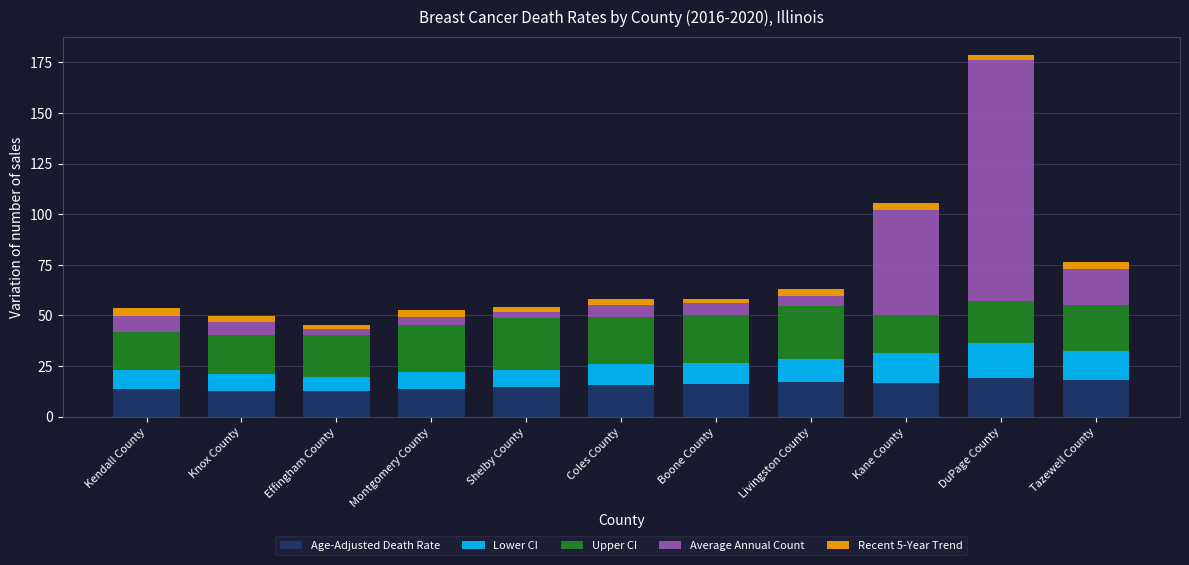

What is the maximum value for Age-Adjusted Death Rate?

19.0